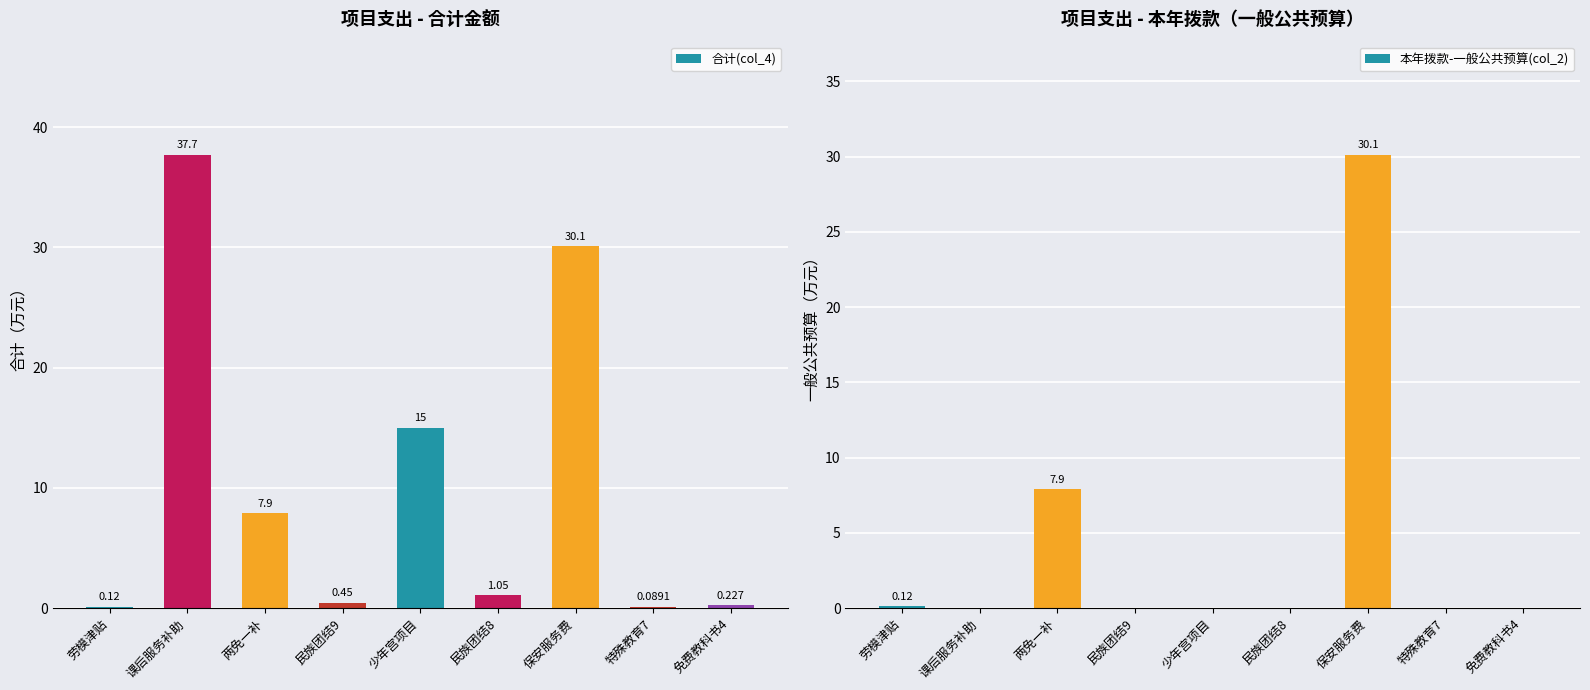

Which series has the widest spread of values?

合计(col_4)